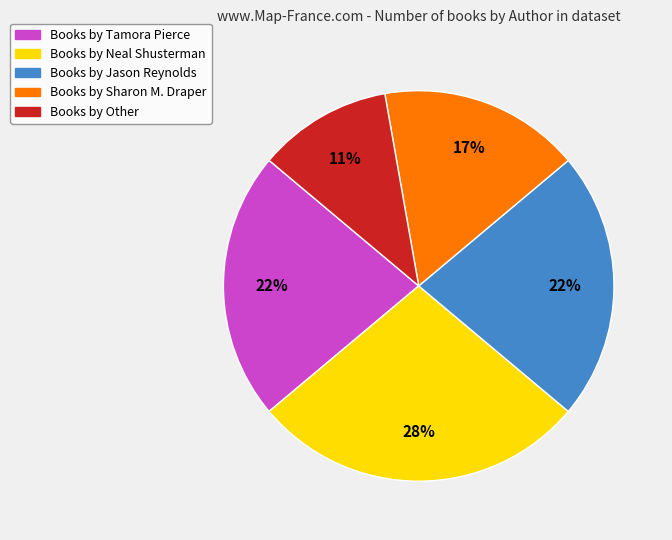

Is there a majority slice in this chart?

No